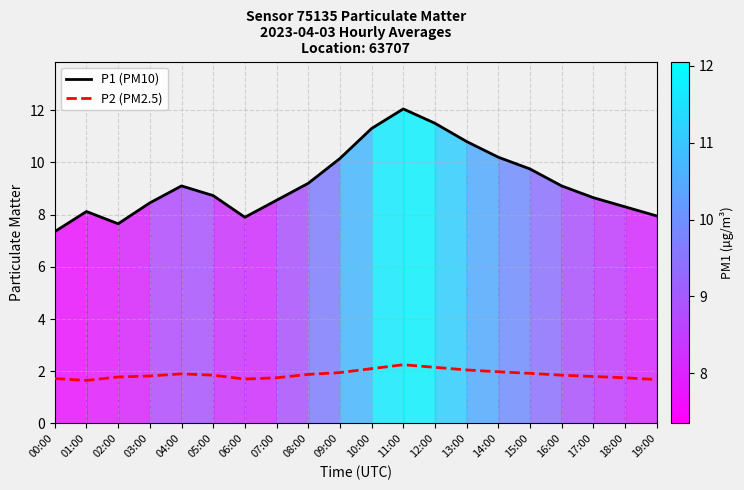

What are all the series names shown in the legend?

P1 (PM10), P2 (PM2.5)